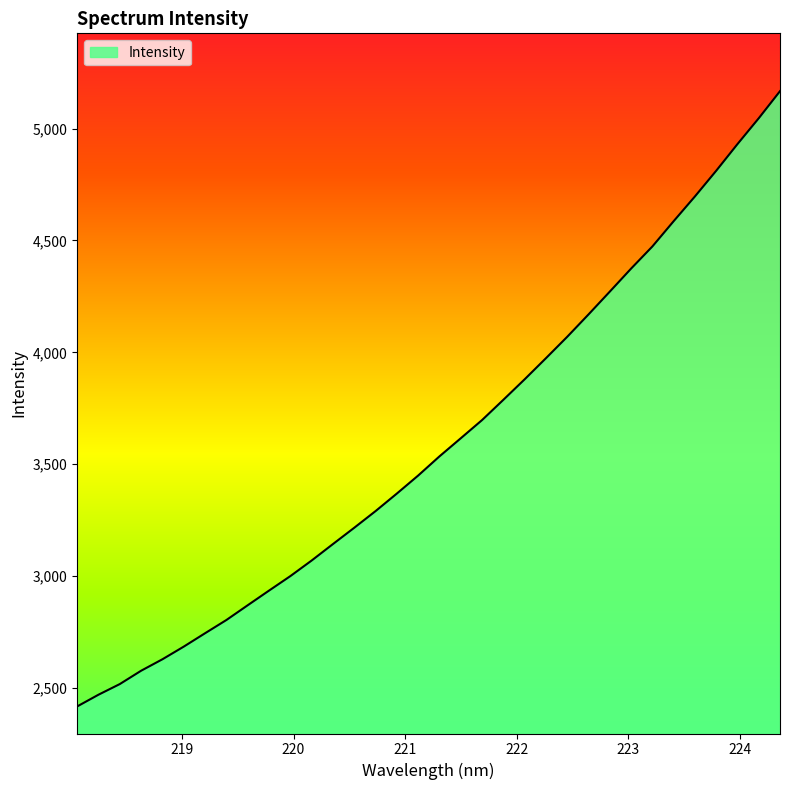

How many distinct data groups are displayed?

1